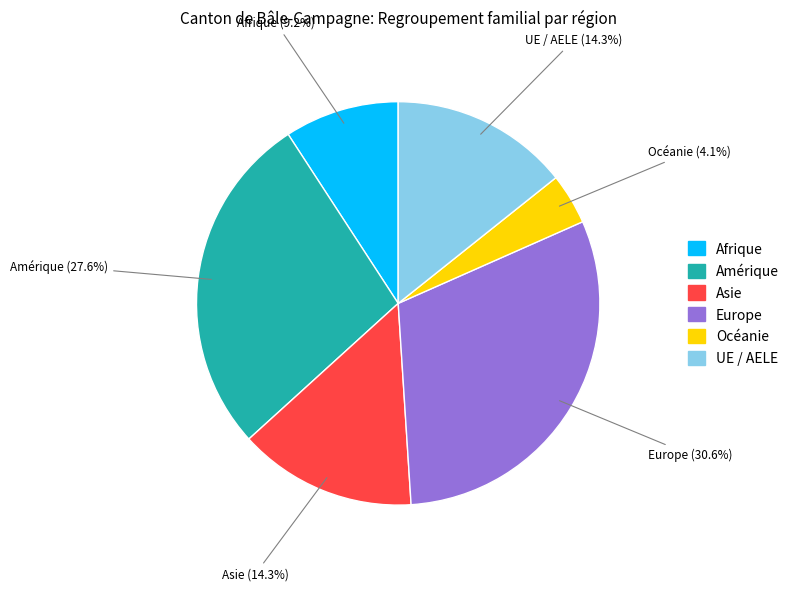

Which category has the smallest portion of the pie?

Océanie